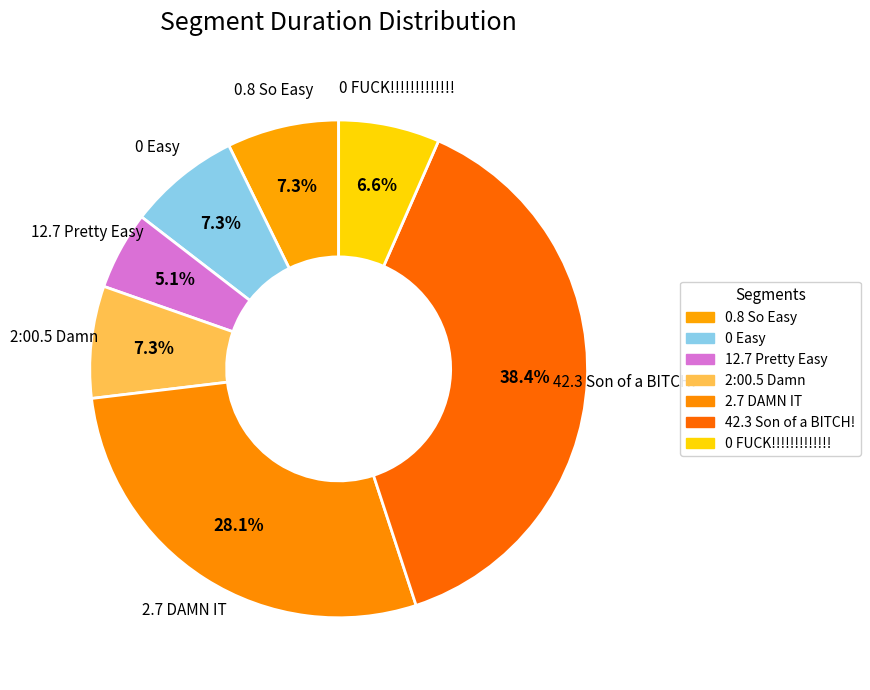

To the nearest percent, what is the difference between the largest and smallest slice percentages?

33%